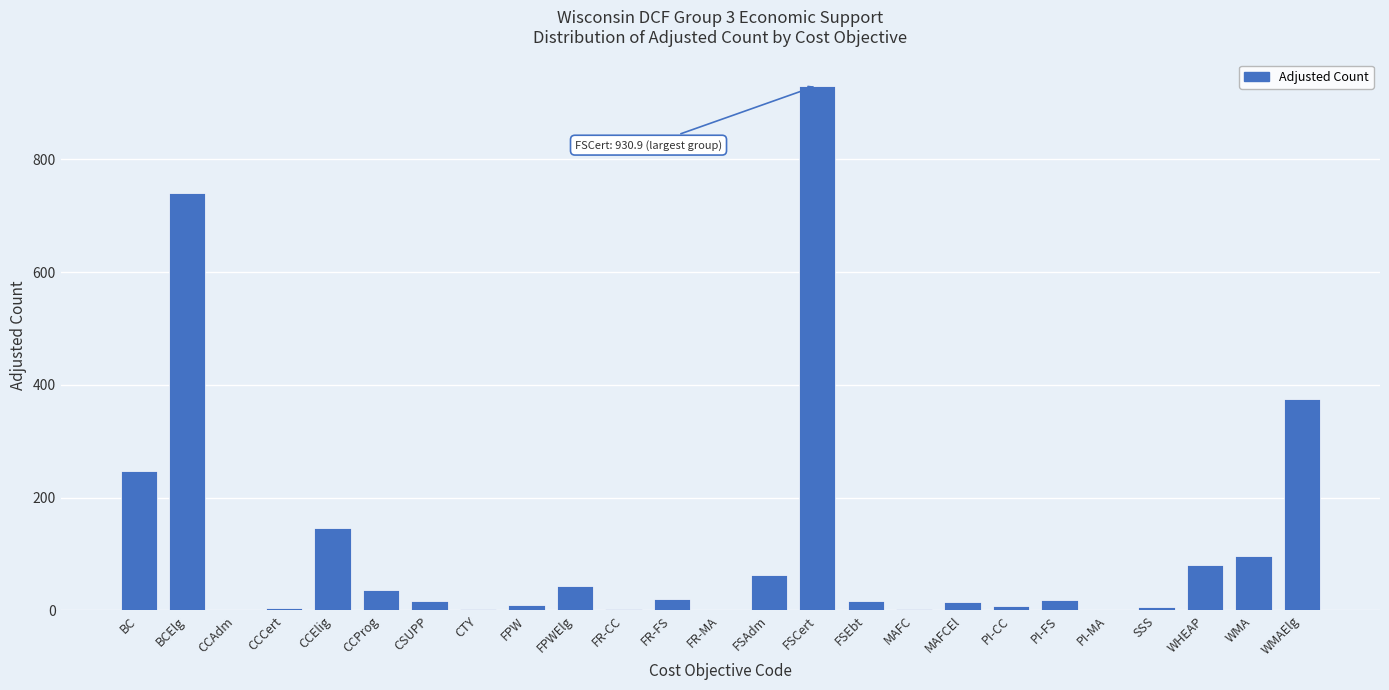

The chart shows a value of 1460.3 at FSCert. True or false?

False